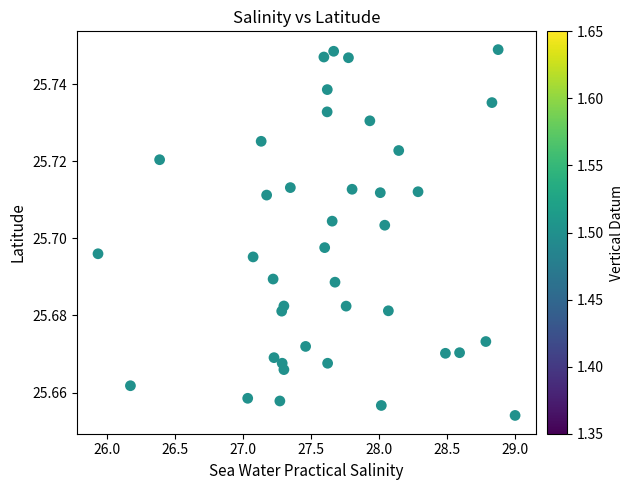

What is the range of X values (max minus min)?

3.1